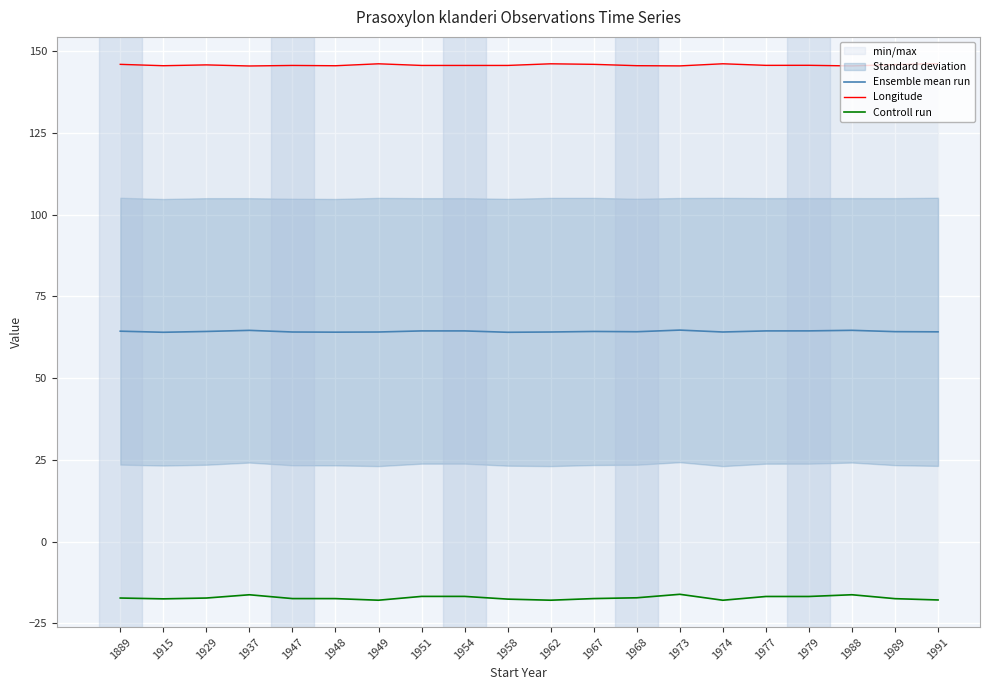

Is it true that Controll run equals -16.2 at 1937?

True